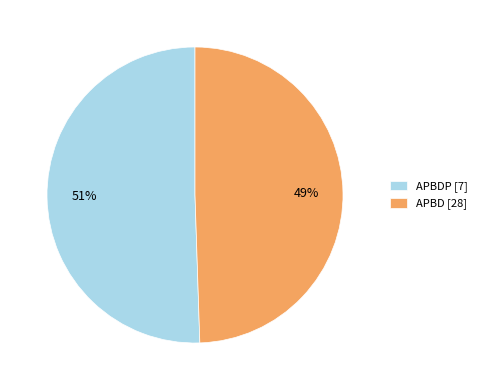

Which slice is the smallest?

APBD [28]